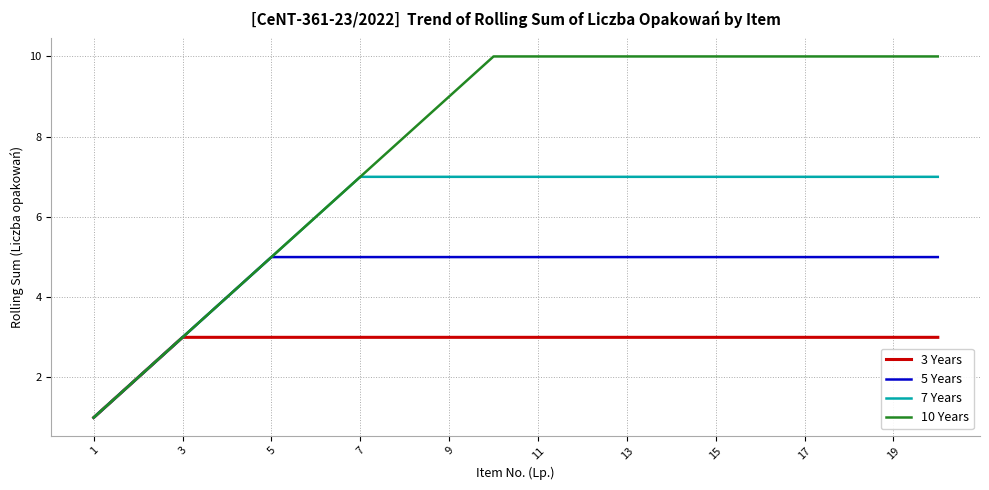

What is the greatest value displayed?

10